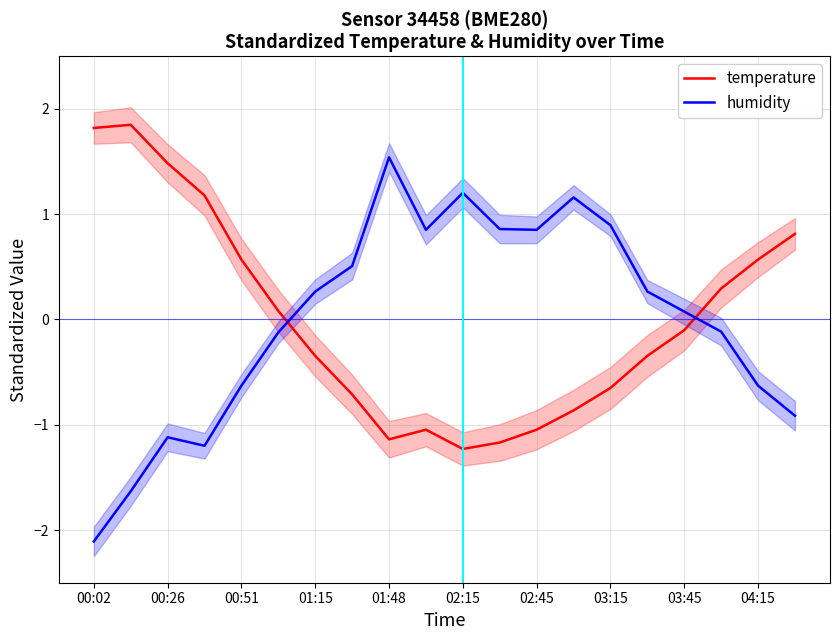

What is the difference between the maximum and minimum values in the temperature series?

3.1